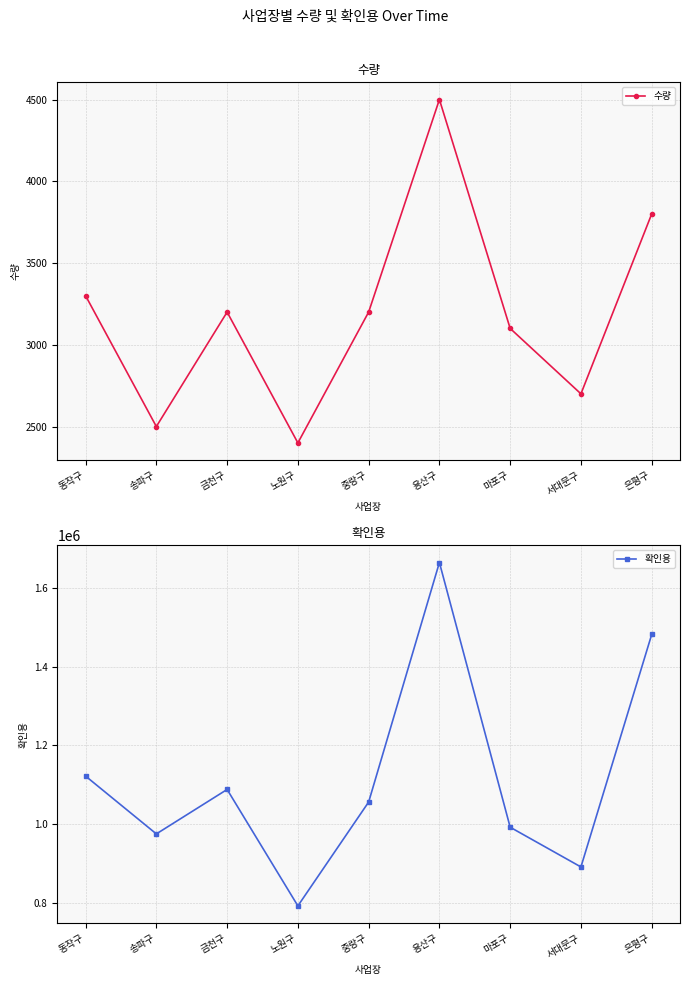

How many values in the 확인용 series are below 1056000?

4